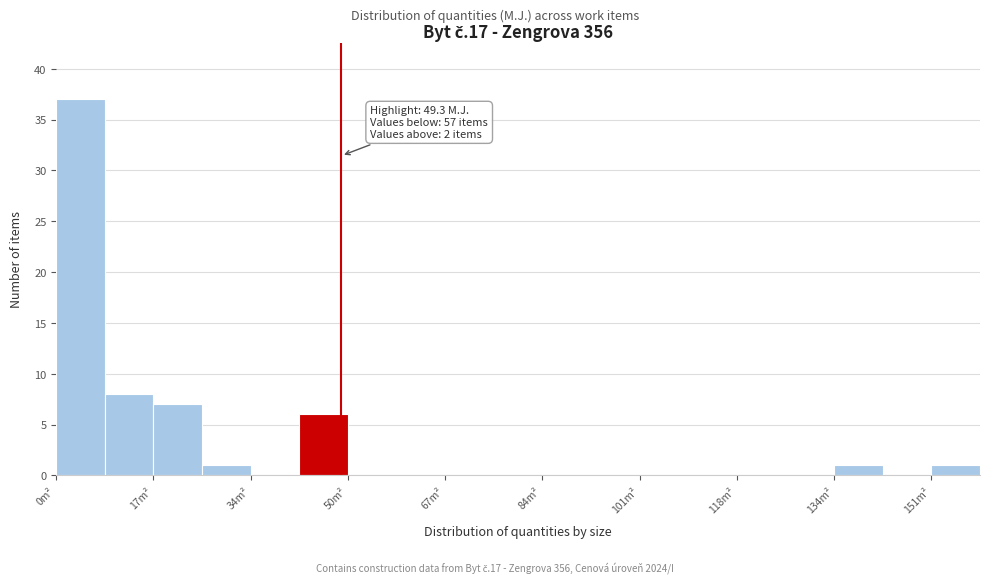

Which range on the x-axis has the tallest bar?

0 to 8